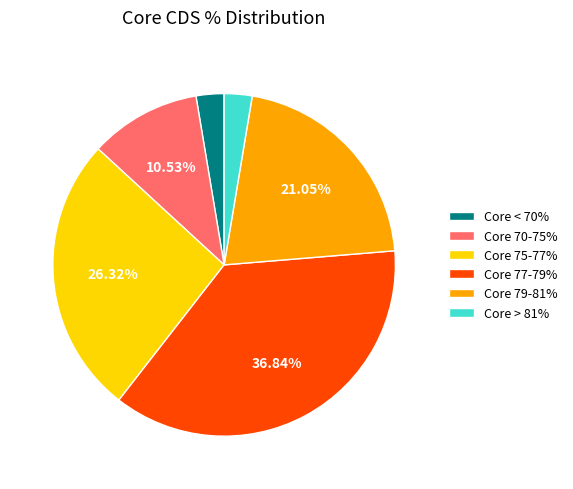

Is there a majority slice in this chart?

No